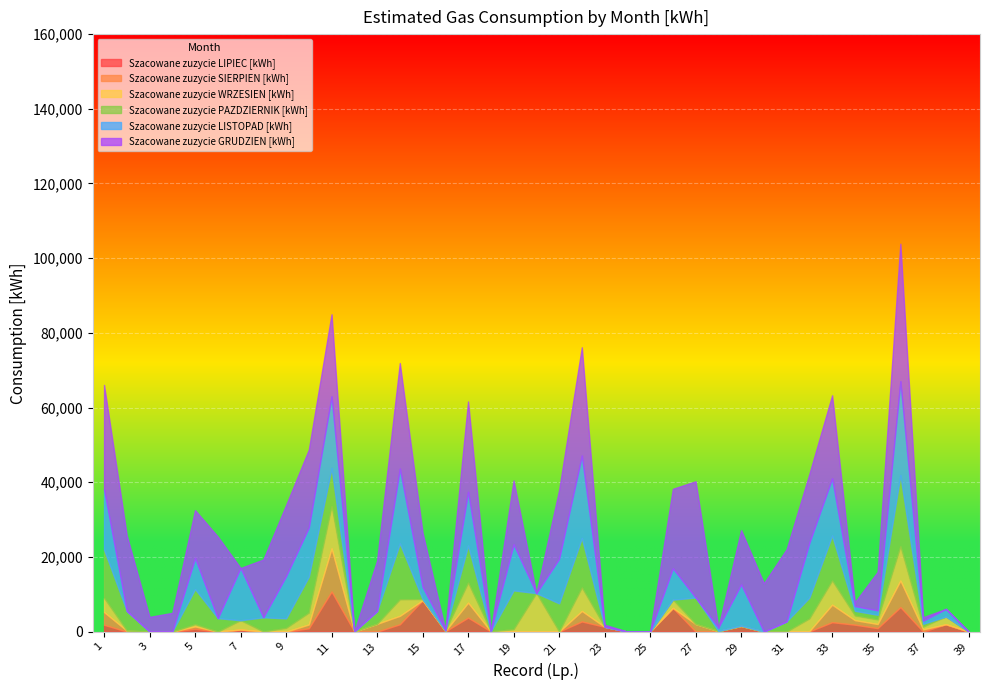

At which label does Szacowane zuzycie LISTOPAD [kWh] reach its minimum?

2